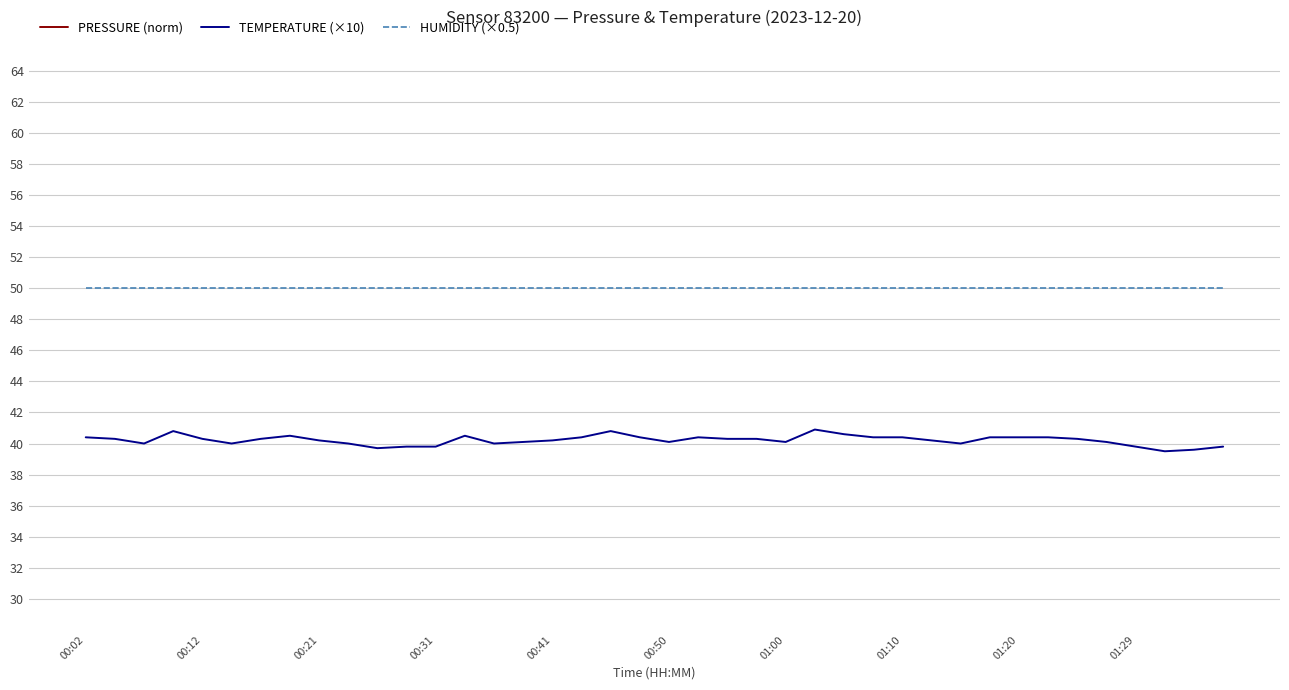

What are all the series names shown in the legend?

PRESSURE (norm), TEMPERATURE (×10), HUMIDITY (×0.5)